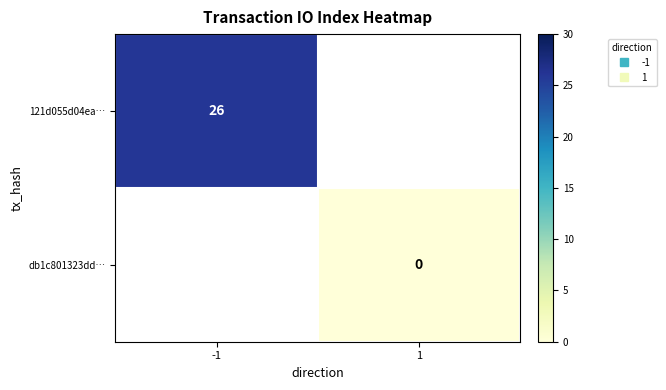

Where is 121d055d04ea… nearest to the value 26?

-1